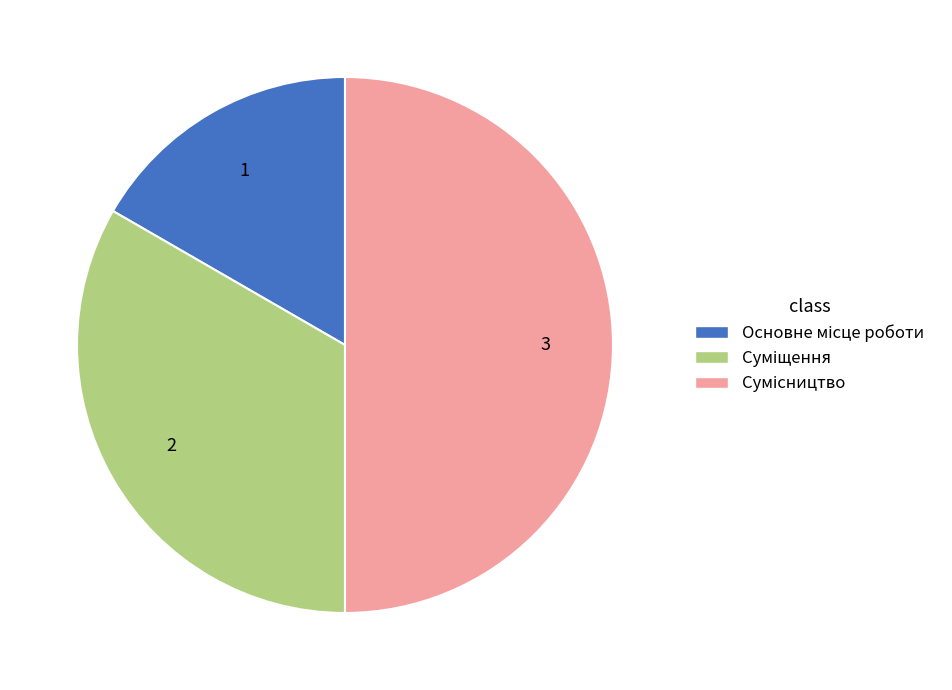

Is Сумісництво the majority of the pie?

No